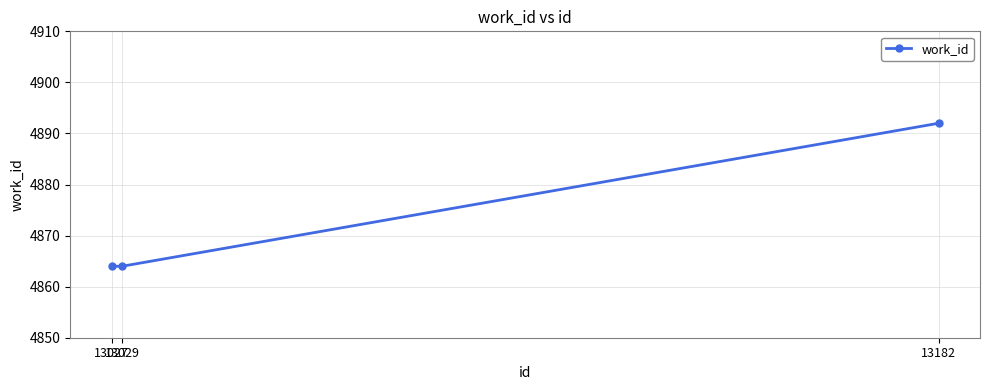

What is the greatest value displayed?

4892